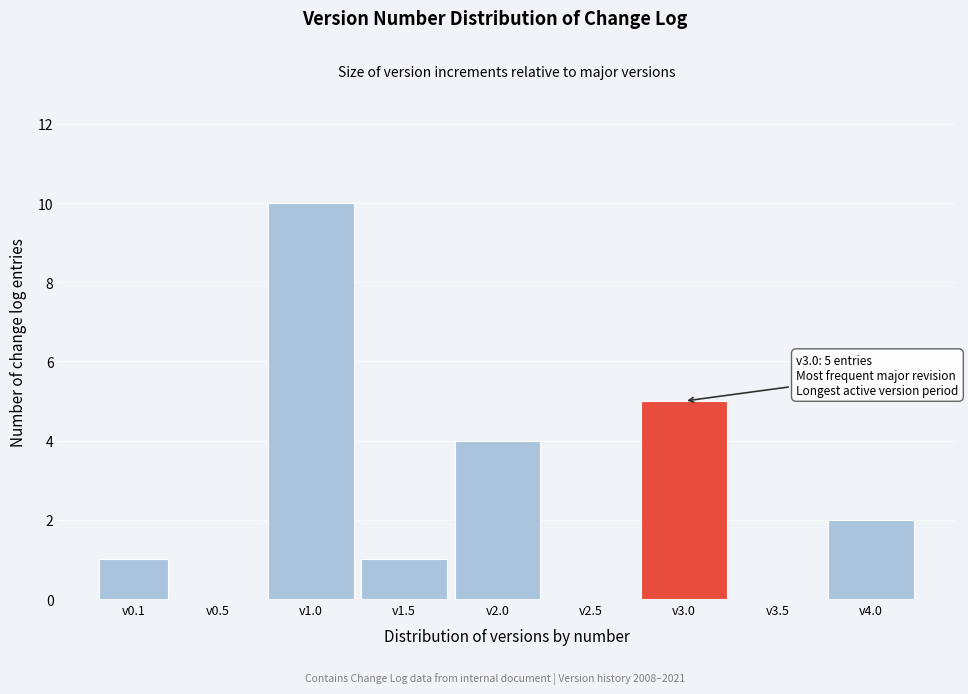

What is the greatest value displayed?

10